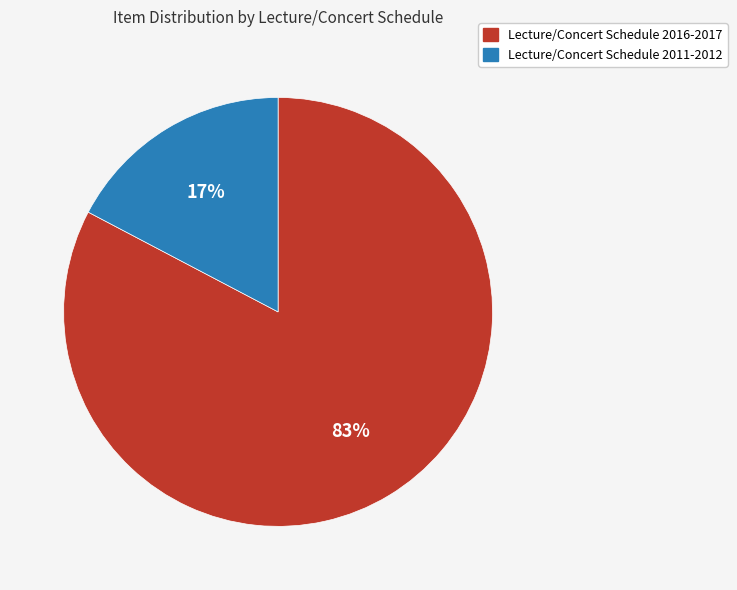

Combined, do Lecture/Concert Schedule 2016-2017 and Lecture/Concert Schedule 2011-2012 account for over 50%?

Yes